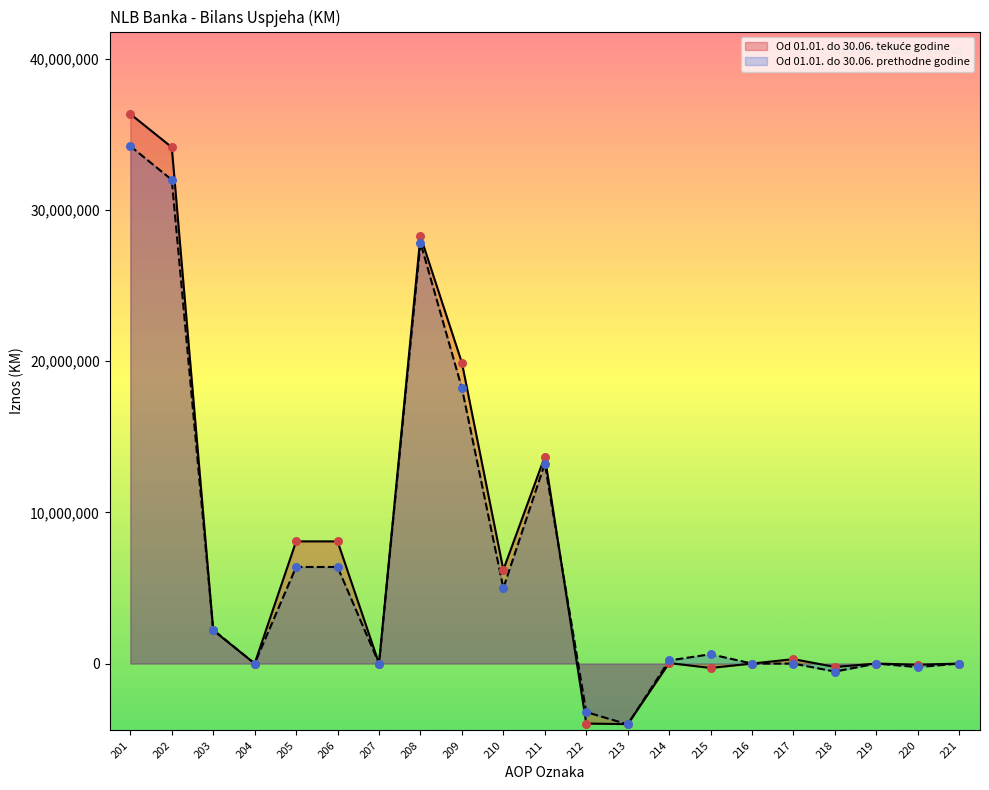

At how many categories does at least one series exceed 11373146?

5